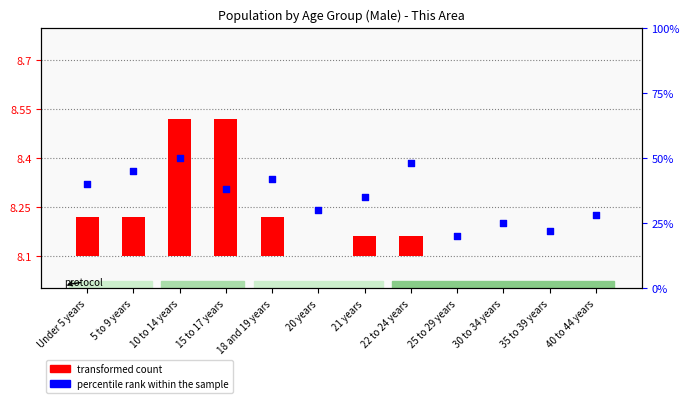

Between Under 5 years and 25 to 29 years, which is larger?

Under 5 years